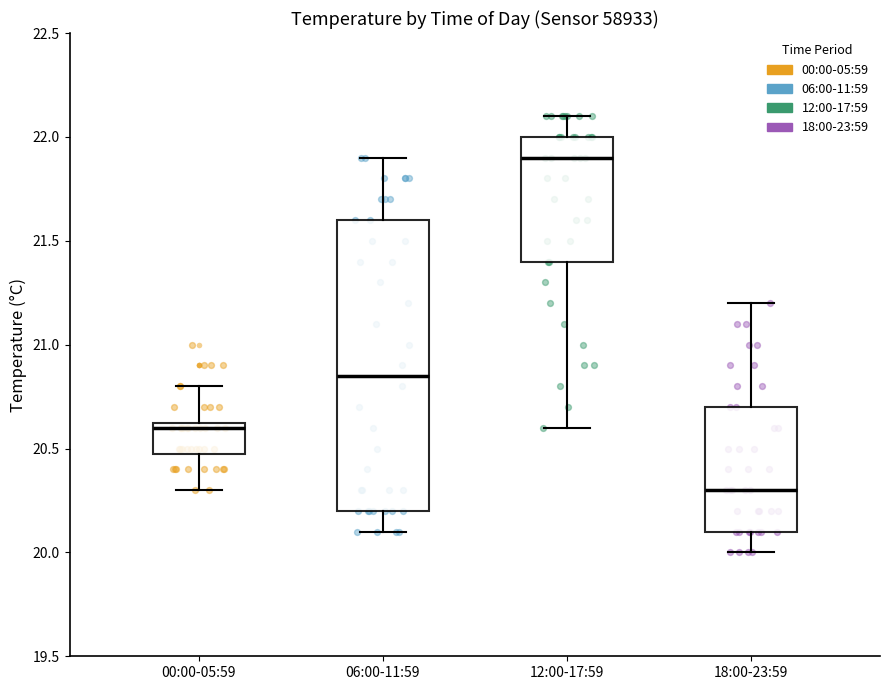

Reading left to right, transcribe this box plot: for each box, give where its median line is, the range the box spans, and where its two whiskers end, as read against the y-axis. The values are not printed on the chart, so give them approximately, as read against the axis.

00:00-05:59: median 20.60, box 20.50 to 20.65, whiskers 20.30 to 20.80
06:00-11:59: median 20.85, box 20.20 to 21.60, whiskers 20.10 to 21.90
12:00-17:59: median 21.90, box 21.40 to 22.00, whiskers 20.60 to 22.10
18:00-23:59: median 20.30, box 20.10 to 20.70, whiskers 20.00 to 21.20